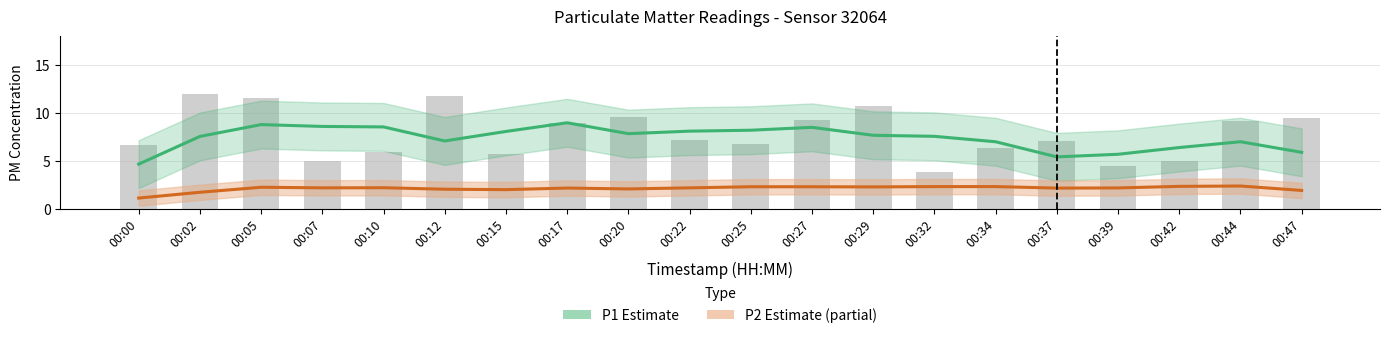

Reading right to left, extract all data points from this chart.

00:47=9.5	00:44=9.1	00:42=5.0	00:39=4.4	00:37=7.0	00:34=6.3	00:32=3.9	00:29=10.8	00:27=9.3	00:25=6.8	00:22=7.2	00:20=9.6	00:17=8.9	00:15=5.7	00:12=11.8	00:10=5.9	00:07=5.0	00:05=11.6	00:02=11.9	00:00=6.7